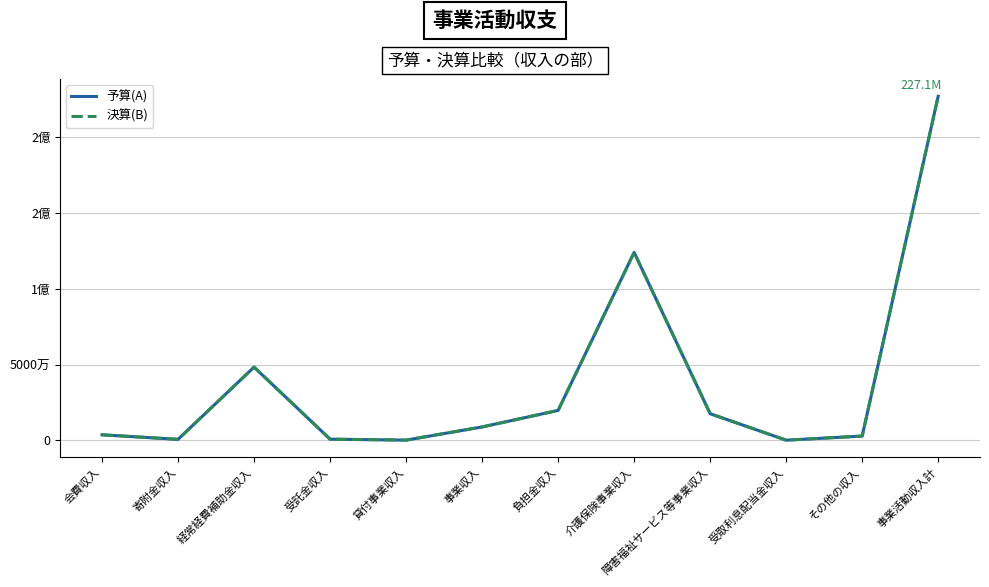

What are all the series names shown in the legend?

予算(A), 決算(B)